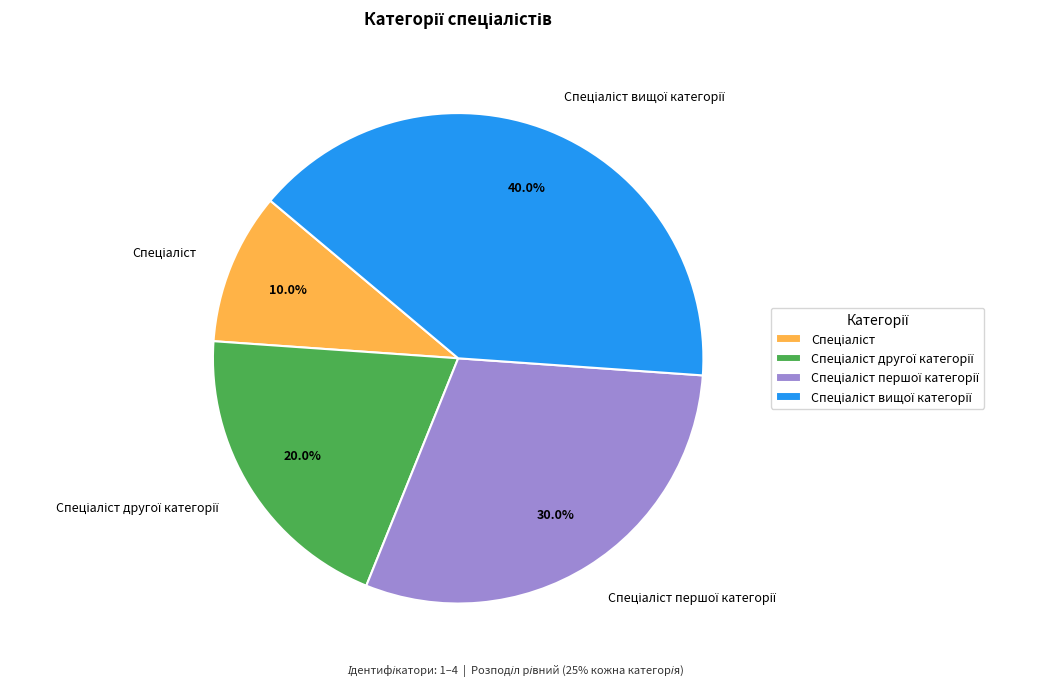

Does any single category account for the majority?

No